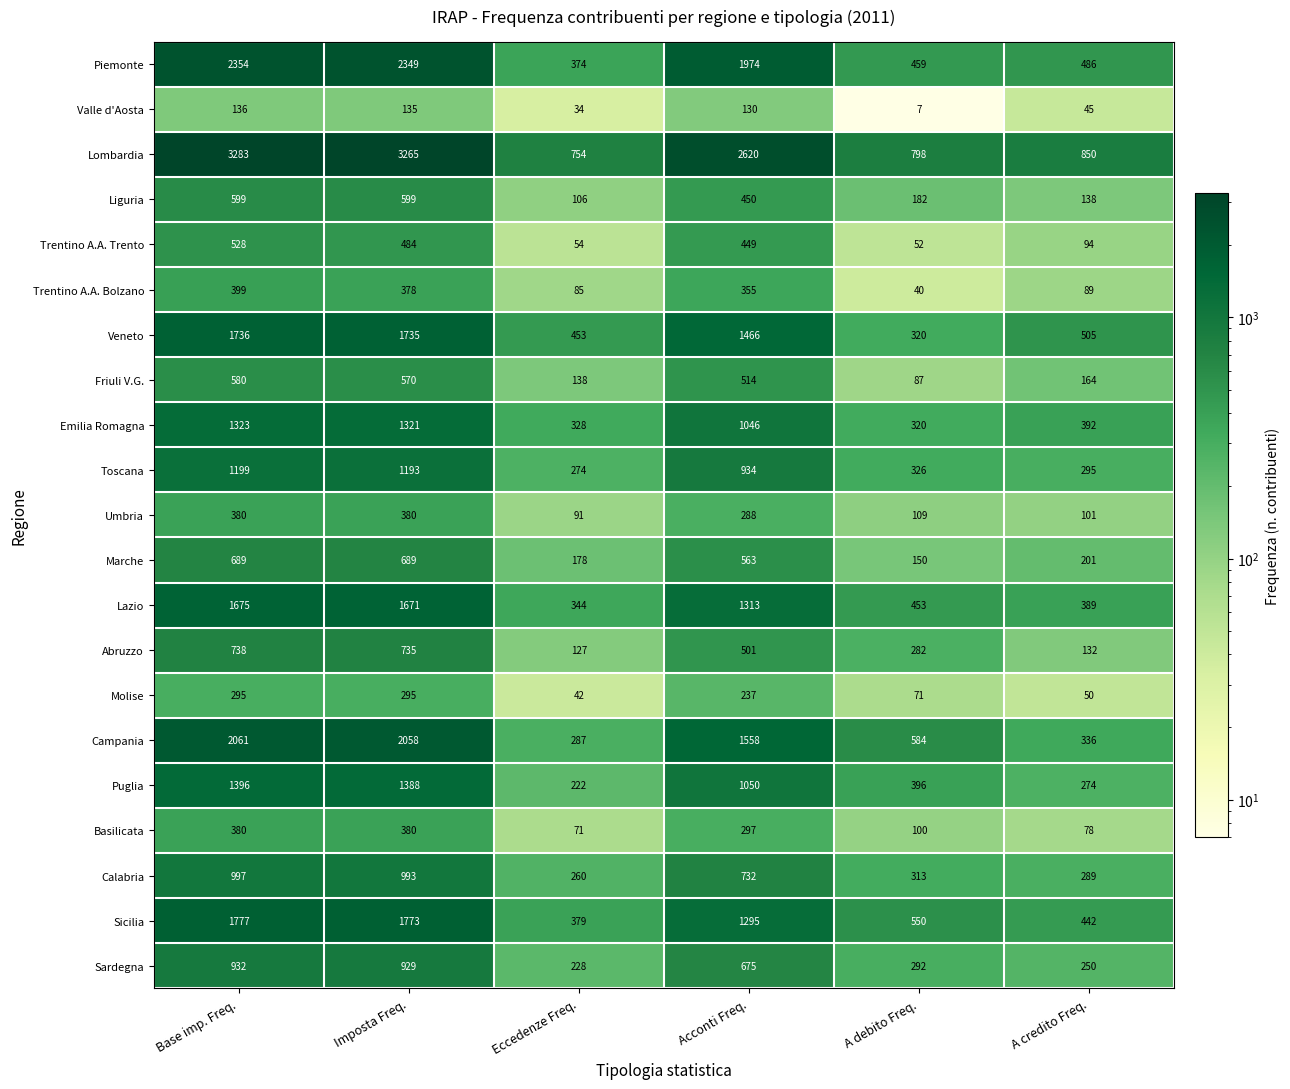

Is it true that Basilicata equals 71 at Eccedenze Freq.?

True